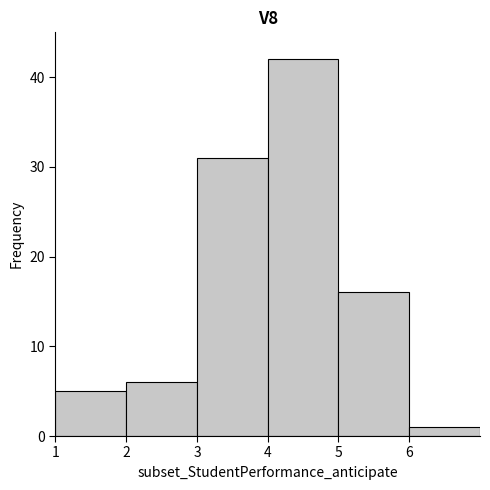

Reading left to right, list every bar in this chart as the range it spans on the x-axis followed by its height. The values are not printed on the chart, so give them approximately, as read against the axis.

1 to 2: 5
2 to 3: 6
3 to 4: 31
4 to 5: 42
5 to 6: 16
6 to 7: 1